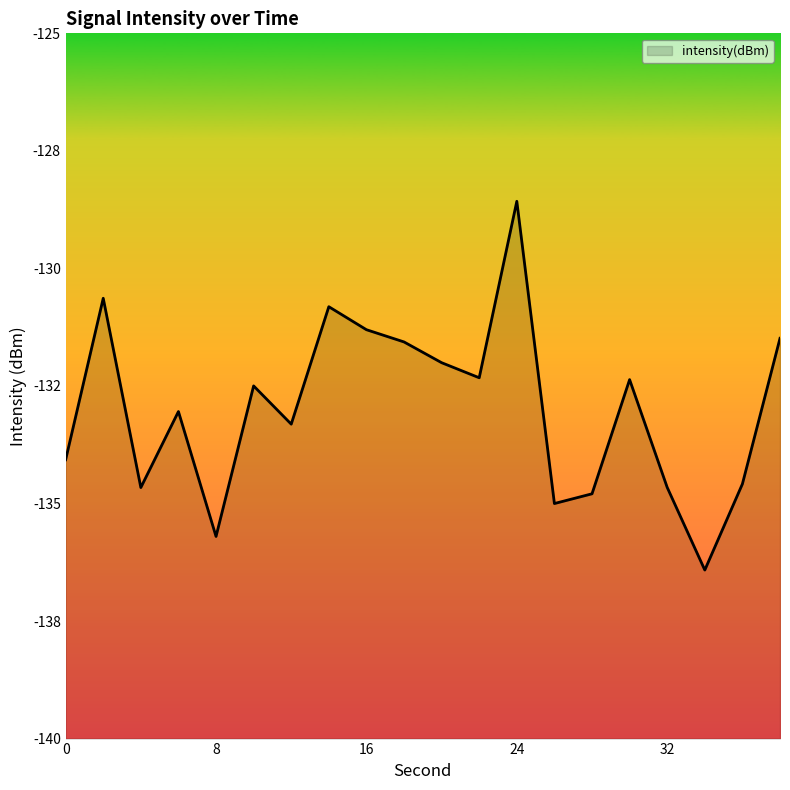

What is the difference between the second highest and second lowest values?

5.1